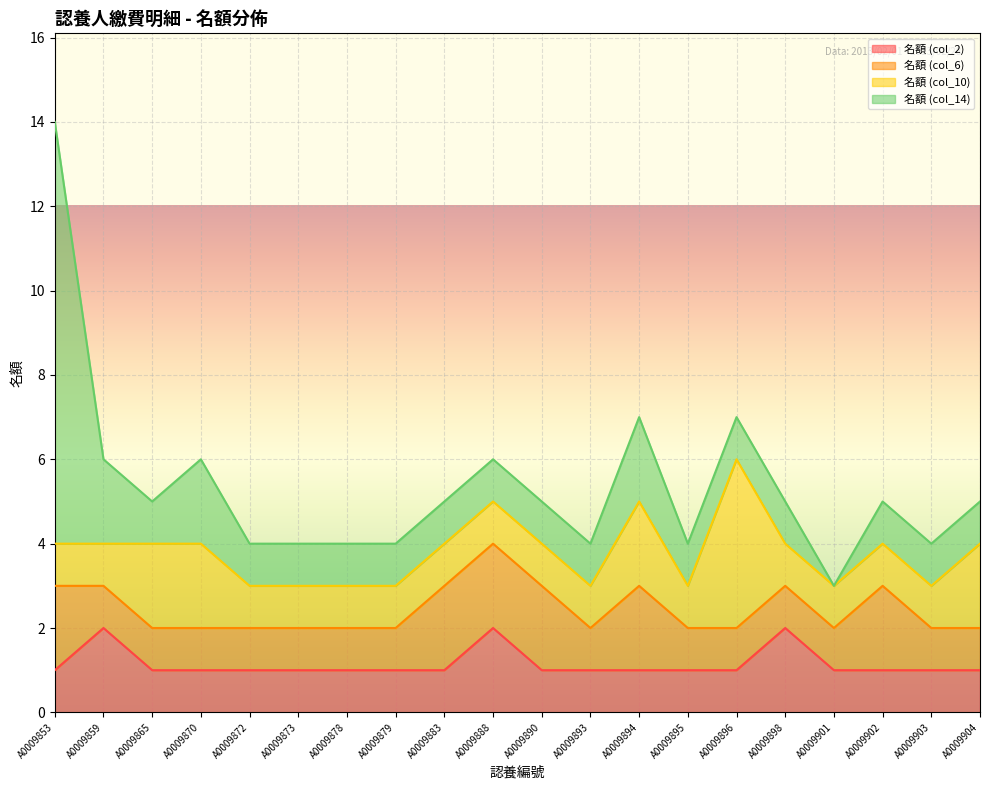

Is it true that 名額 (col_2) equals 0 at A0009883?

False